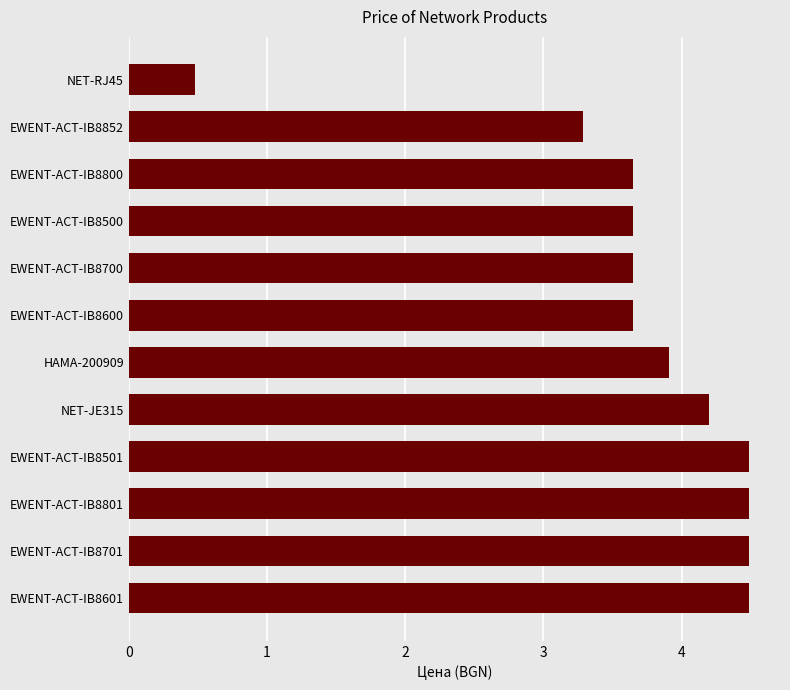

What is the minimum value shown in the chart?

0.5